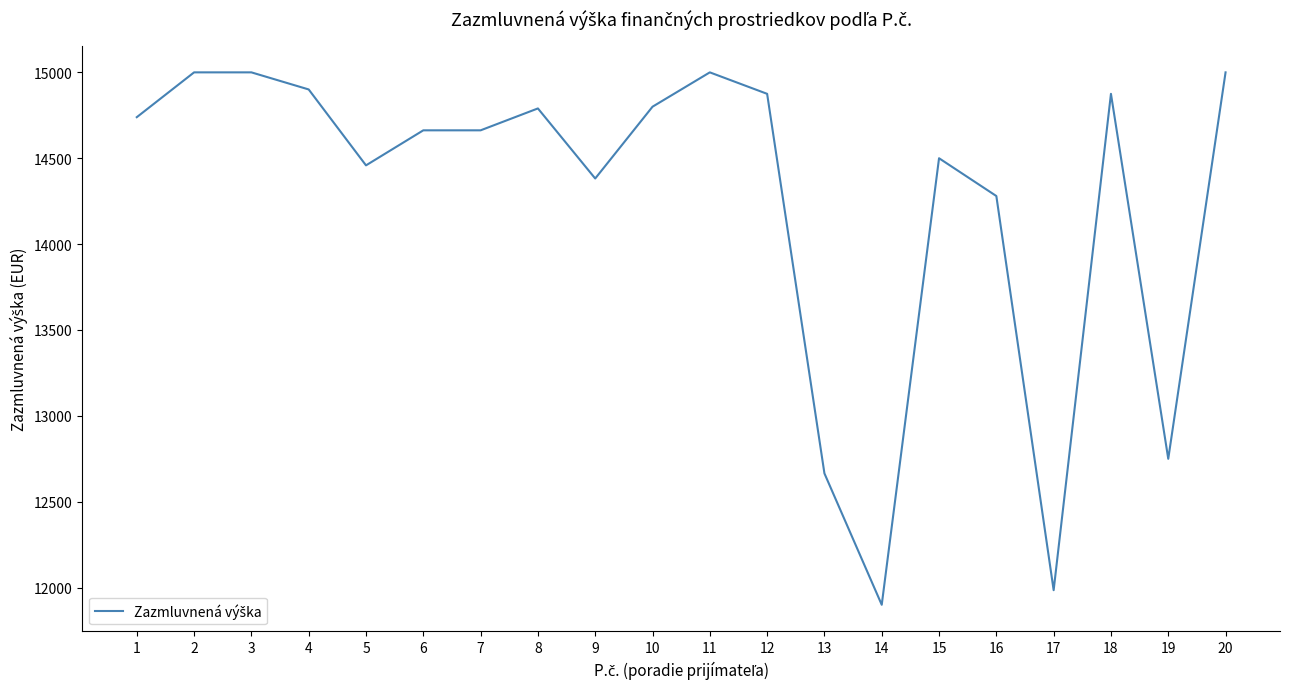

Approximately how many times larger is the value at 3 compared to 14?

1.3